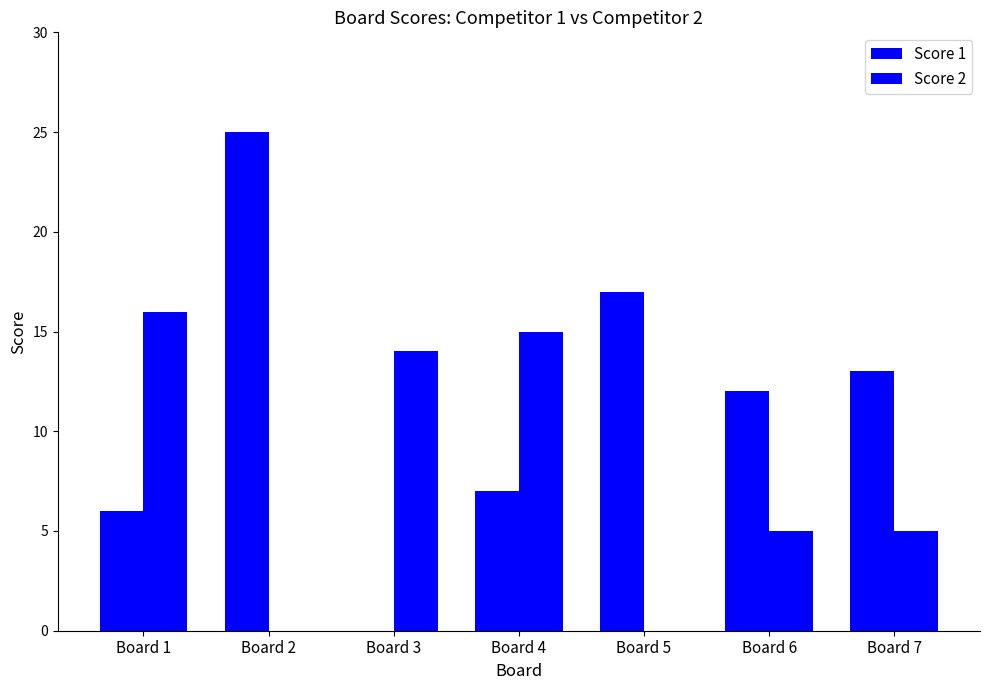

How many categories are shown in the chart?

7